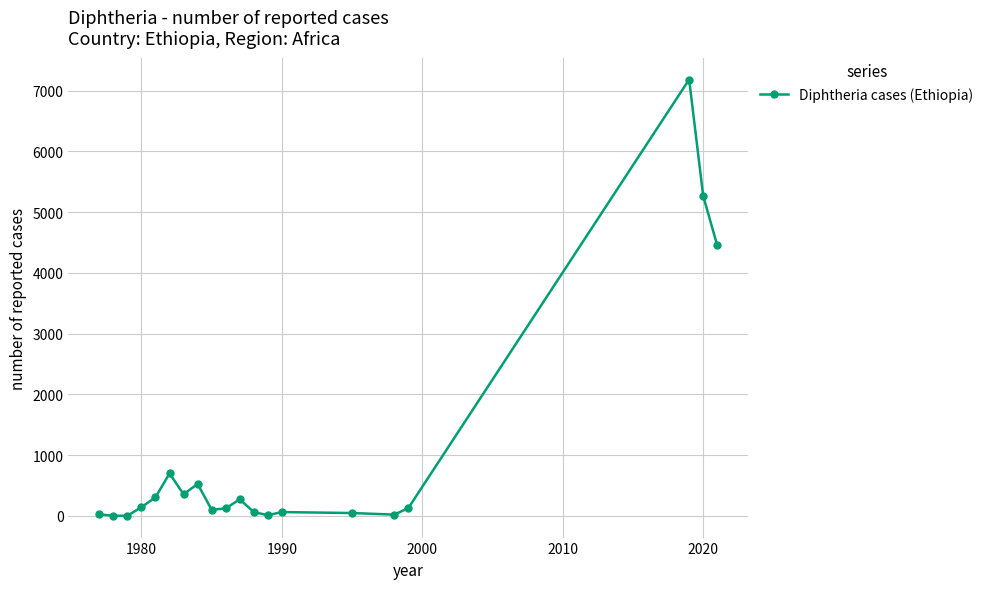

What is the difference between the maximum and minimum values?

7184